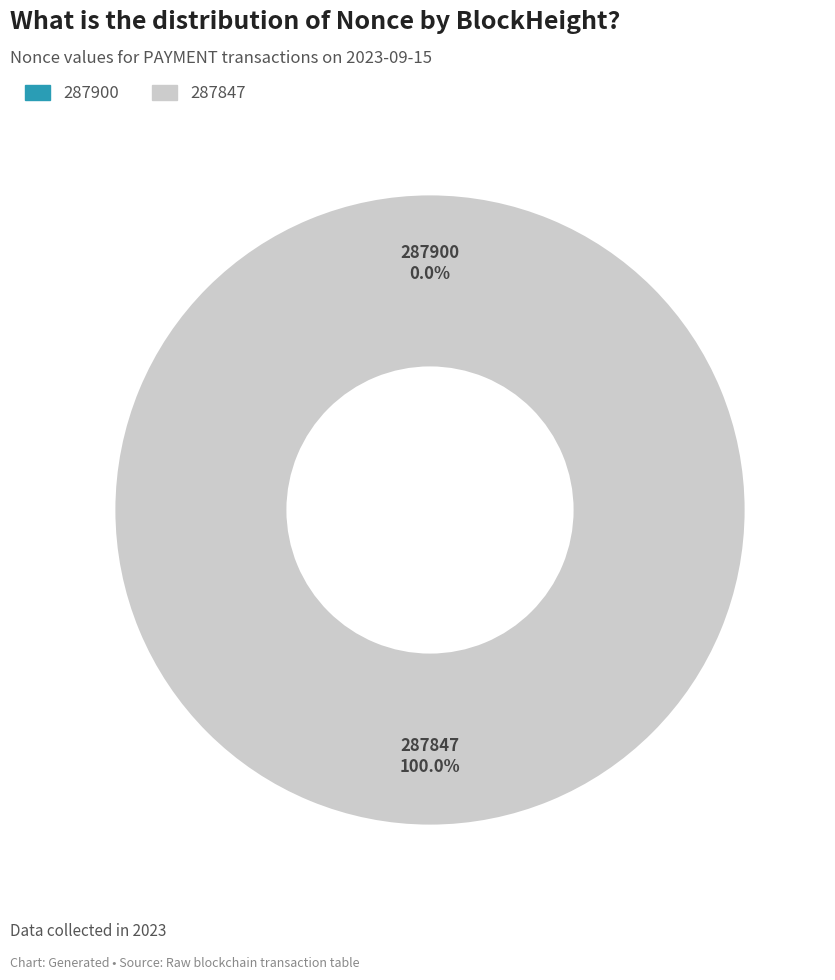

Which slice represents more than half of the pie?

287847